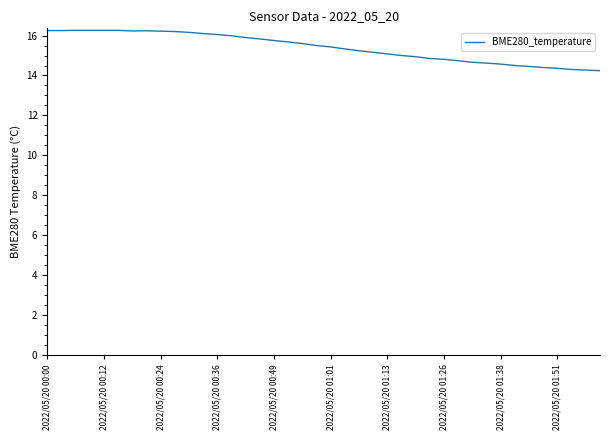

What is the average value?

15.4